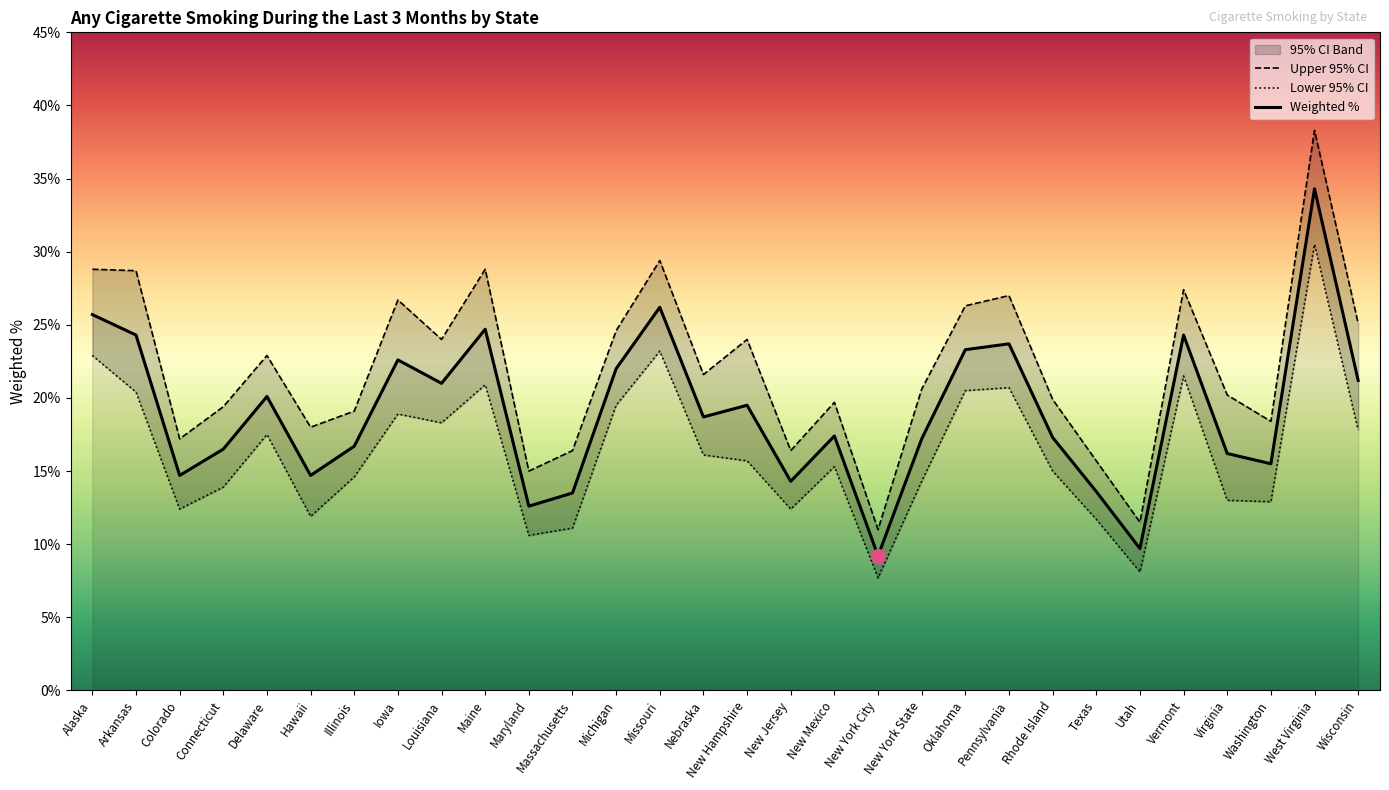

True or false: Upper 95% CI has a value of 19.7 at New Mexico.

True